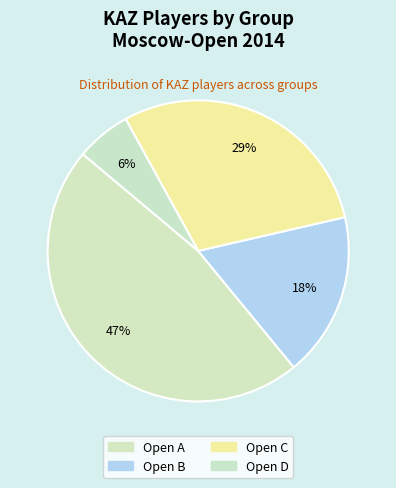

How many slices are in this pie chart?

4